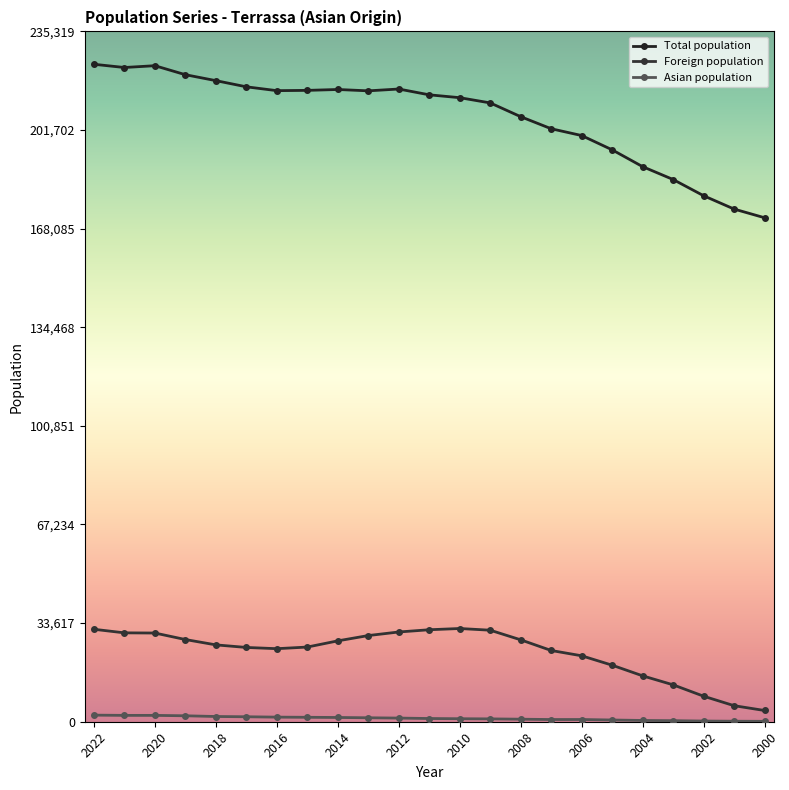

How many data points in Total population are less than 213697?

11